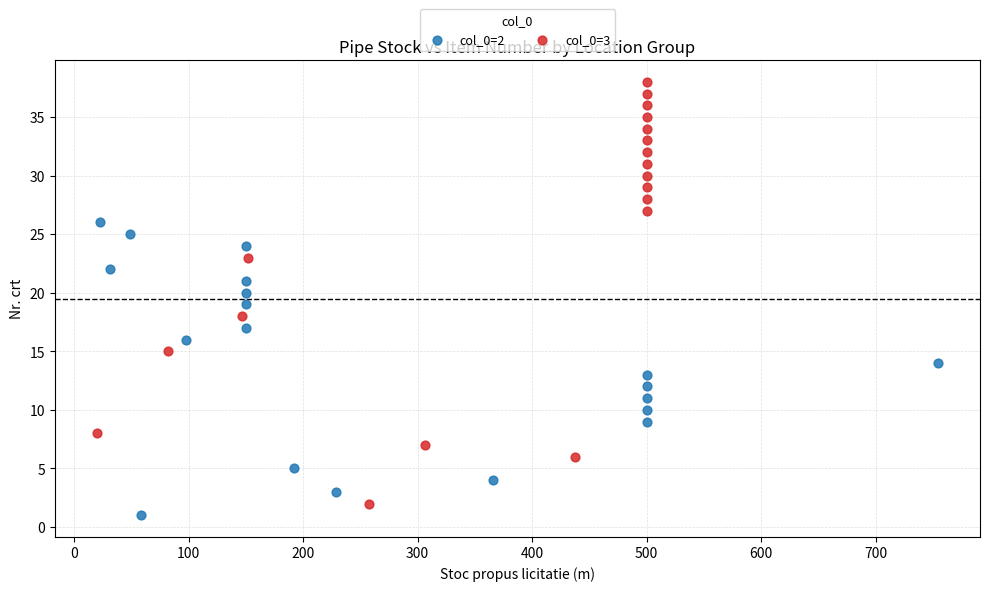

Which series contains the highest Y value?

col_0=3